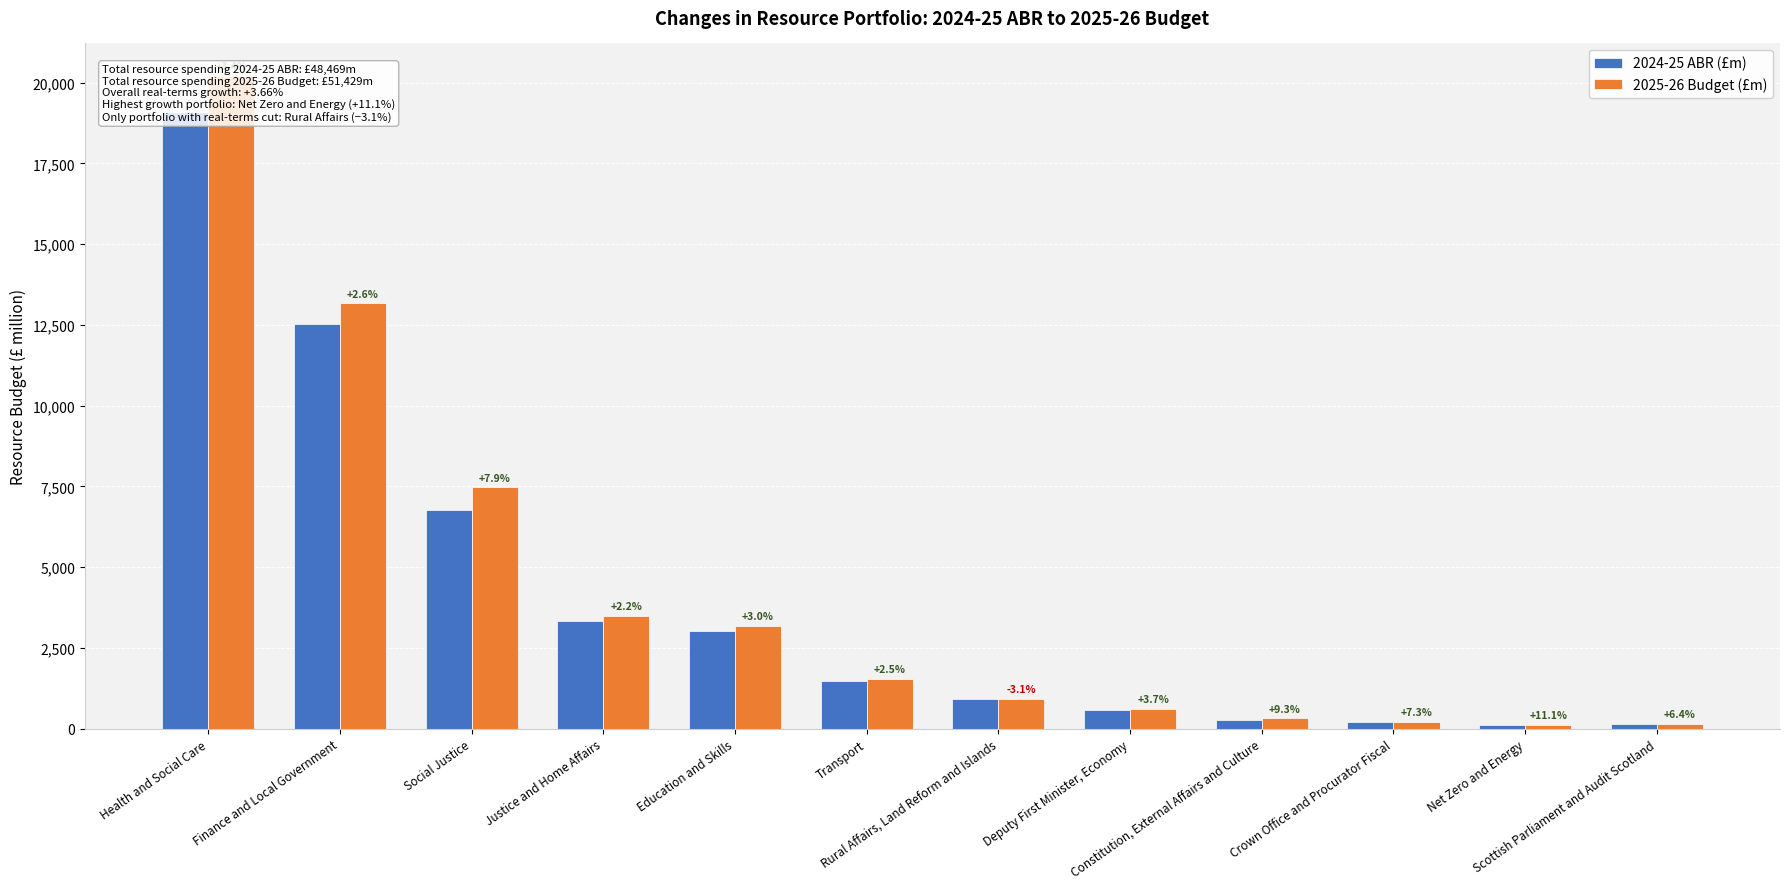

Reading left to right, what are all the values shown in this chart?

2024-25 ABR (£m): 19076.8	12530.0	6764.0	3339.1	3028.5	1484.2	923.3	577.4	287.4	205.2	116.0	136.9
2025-26 Budget (£m): 20200.5	13166.6	7471.9	3494.2	3194.1	1545.2	915.8	612.6	321.3	225.2	131.9	148.9